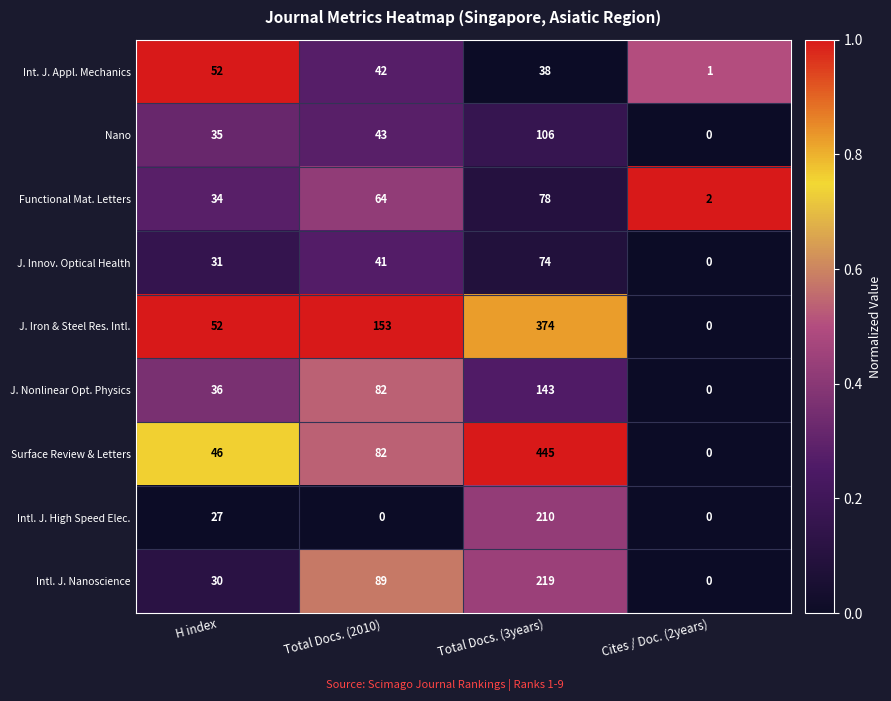

Which series changed the most between Total Docs. (2010) and Cites / Doc. (2years)?

J. Iron & Steel Res. Intl.